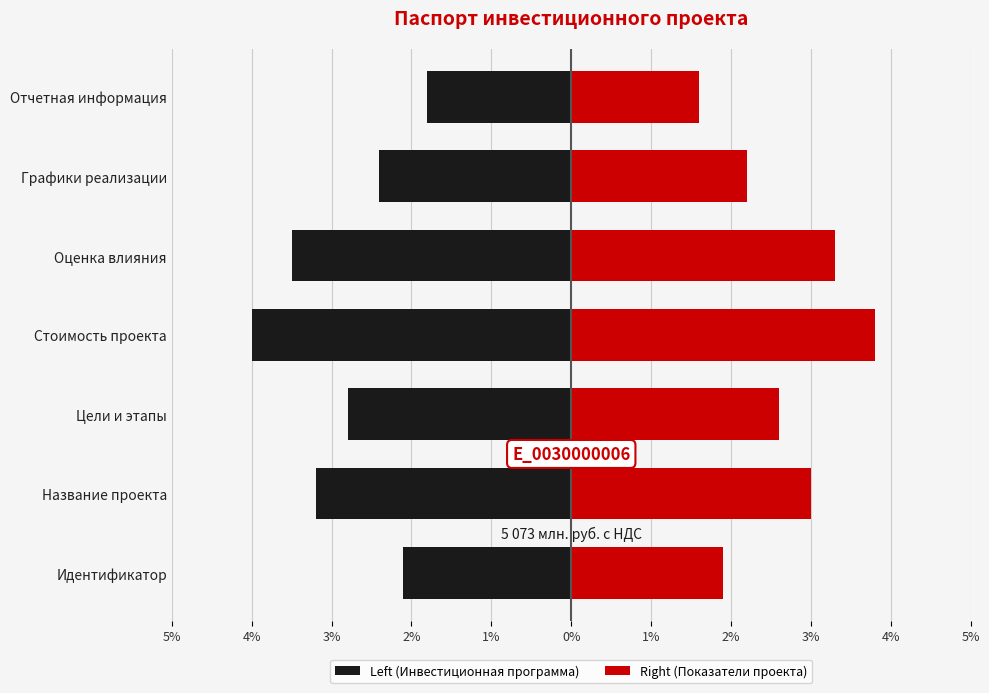

Rank the series by their average value, from lowest to highest.

Left (Инвестиционная программа), Right (Показатели проекта)